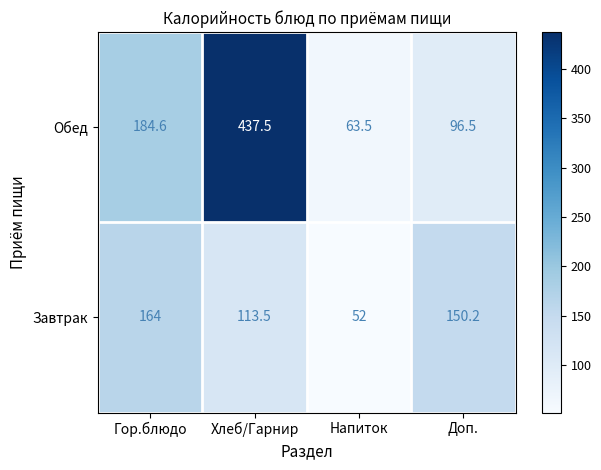

What is the spread (max minus min) of values at Доп.?

53.7